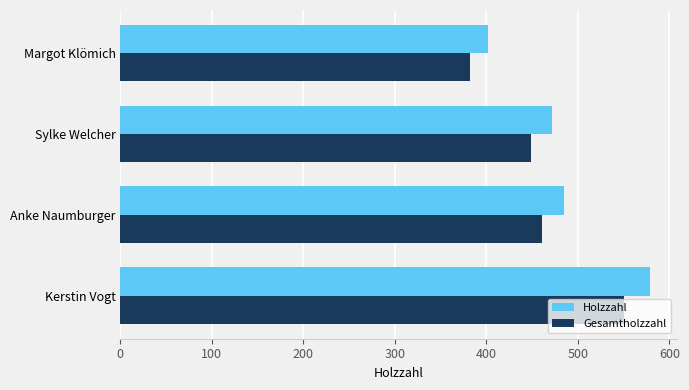

What is the sum of all Holzzahl values?

1938.0